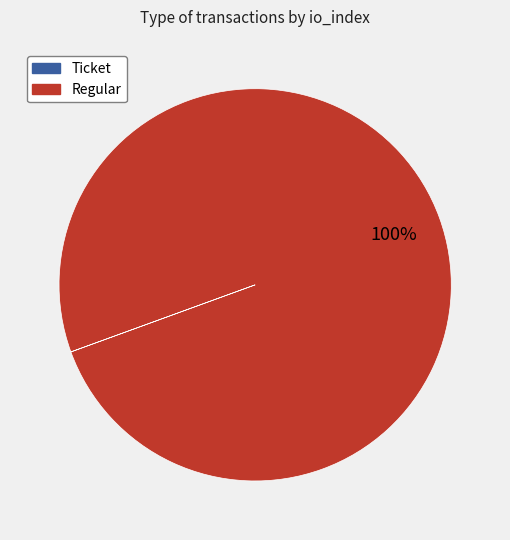

To the nearest percent, what is the average slice percentage?

50%